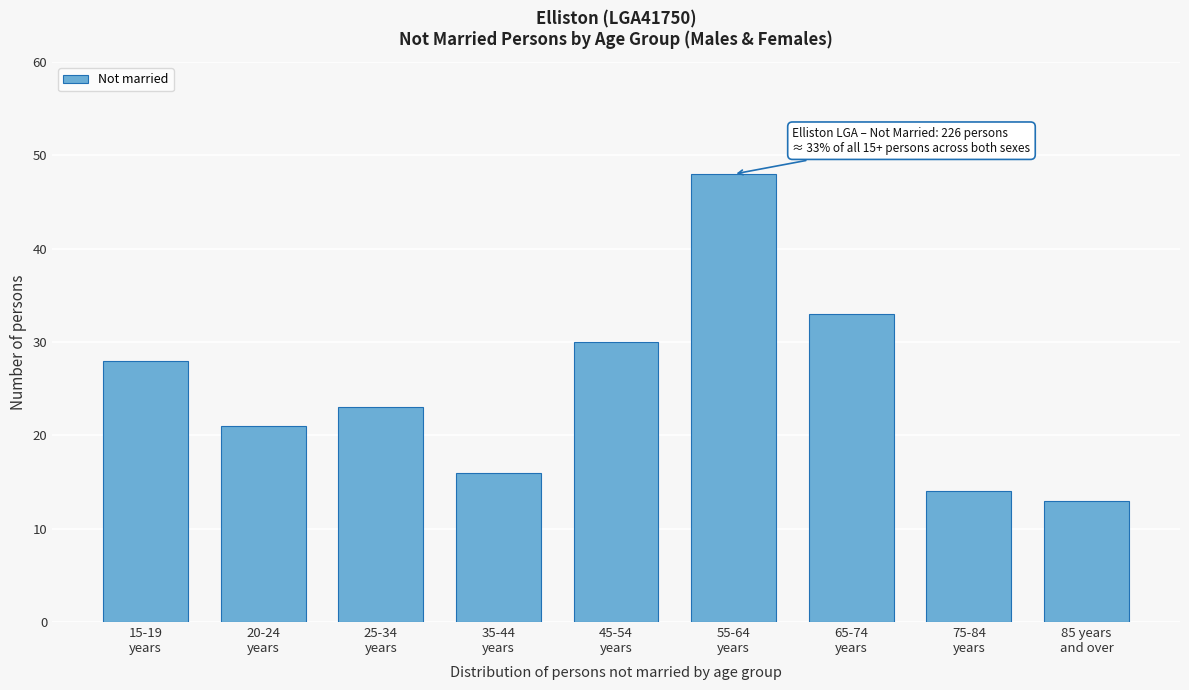

Reading left to right, transcribe all the data shown in this chart.

28	21	23	16	30	48	33	14	13